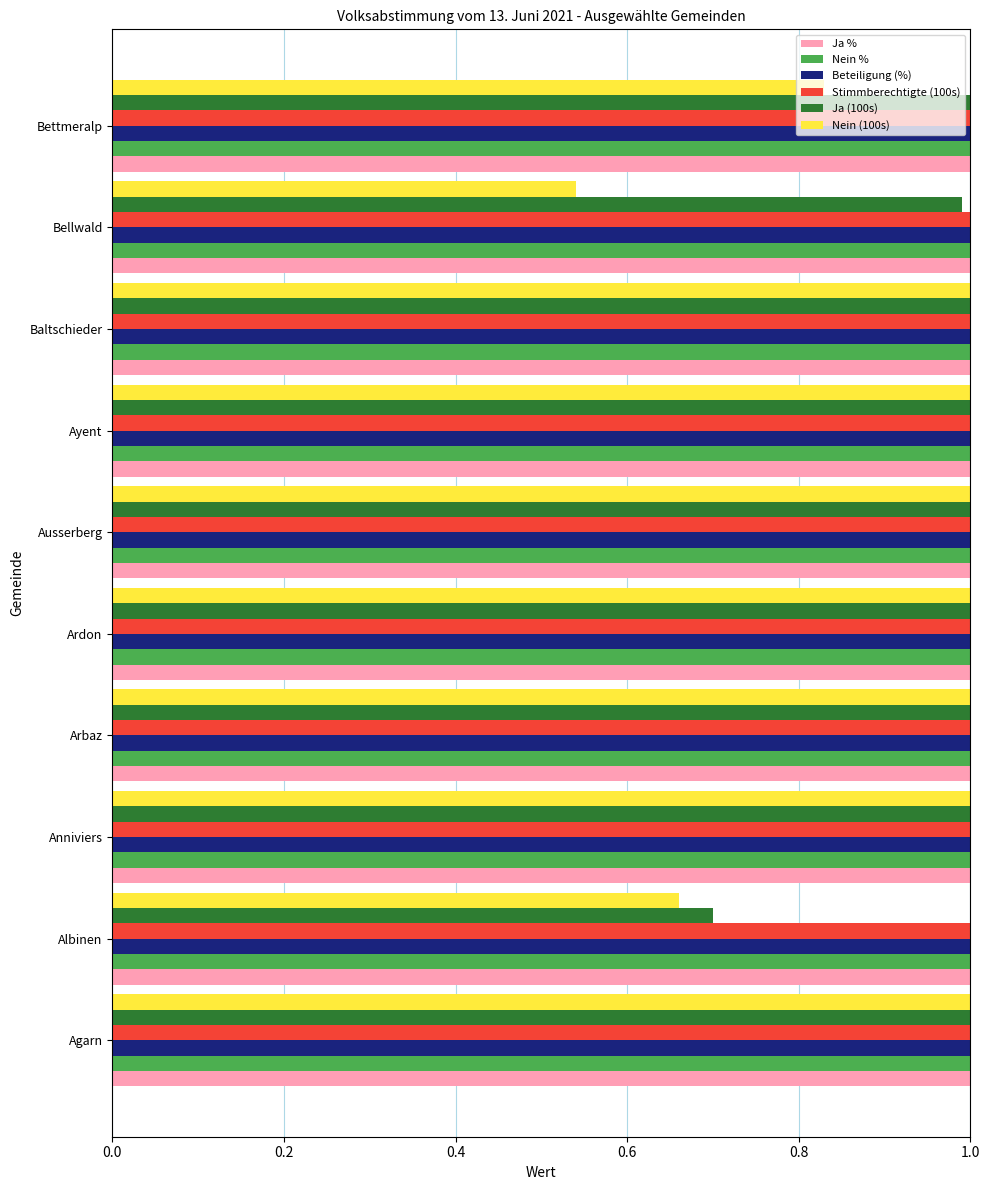

Is it true that Nein % equals 68.6 at Bettmeralp?

False